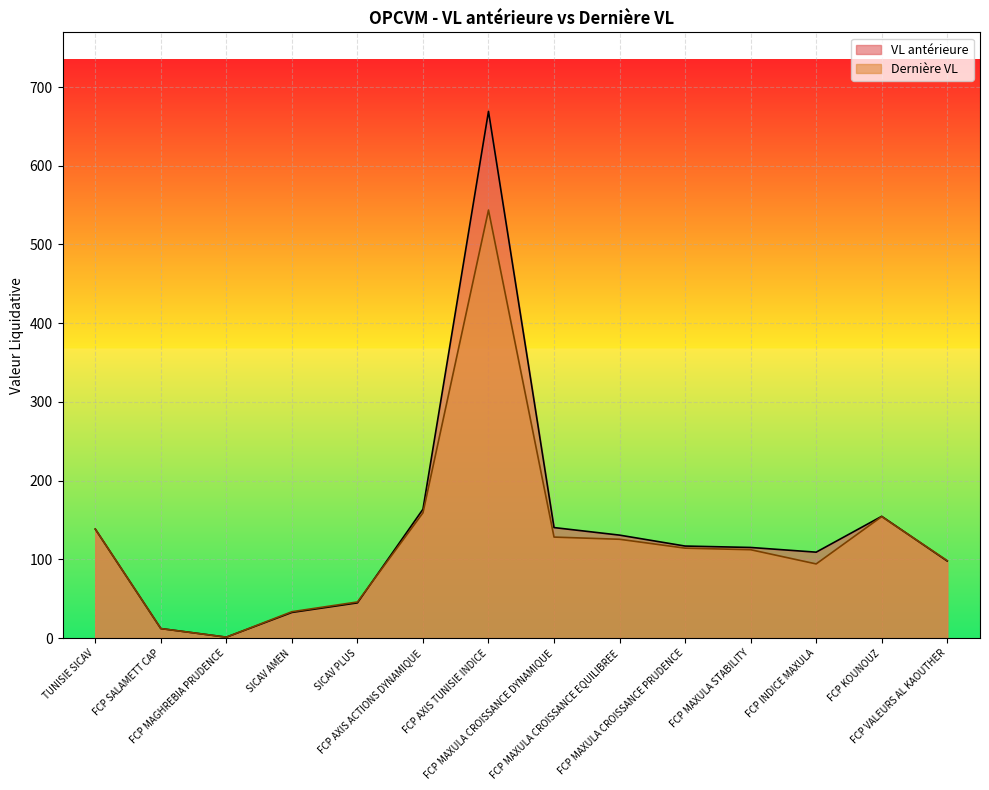

Which series changed the most between TUNISIE SICAV and FCP MAXULA CROISSANCE DYNAMIQUE?

Dernière VL